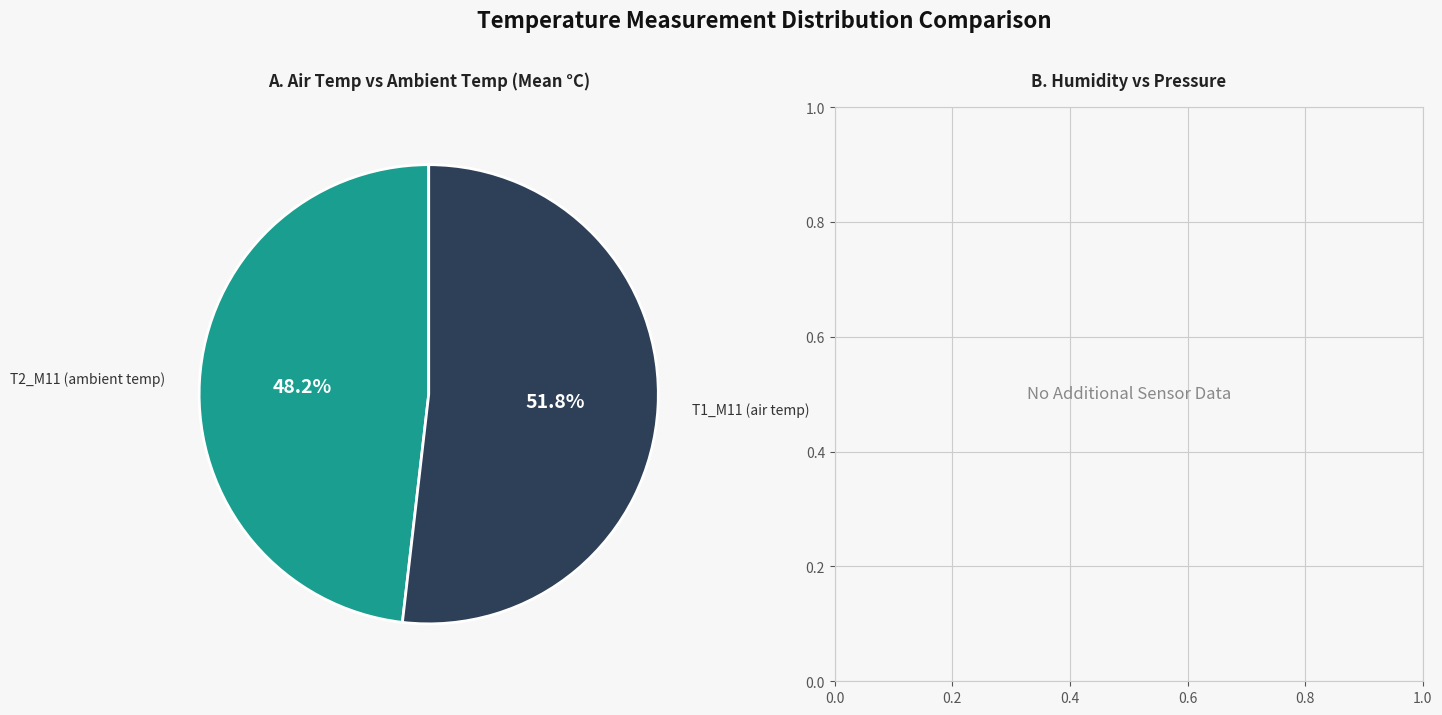

Does any single category account for the majority?

Yes